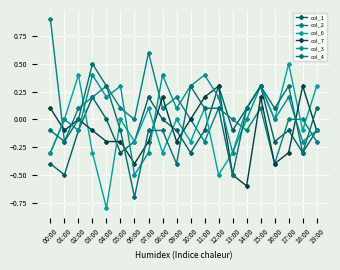

How many categories are shown in the chart?

20